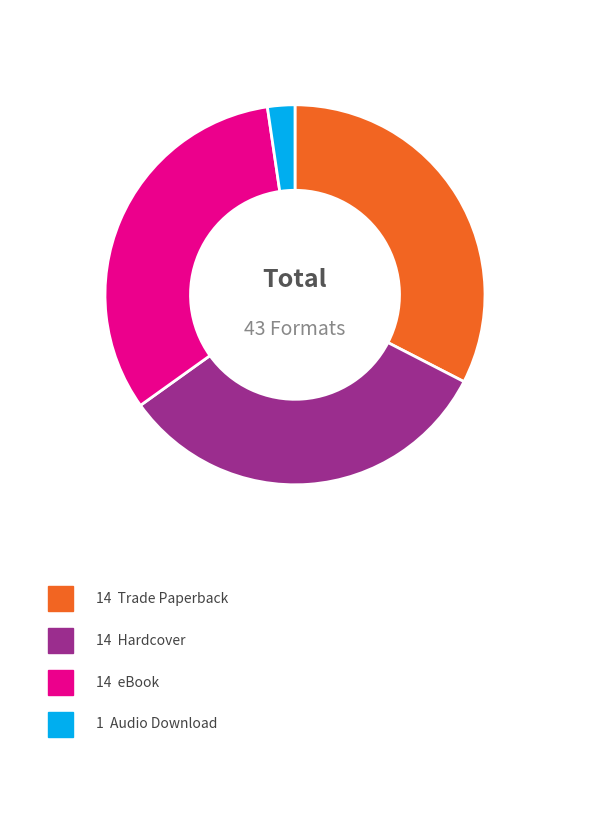

Is there any slice that represents more than half of the pie?

No